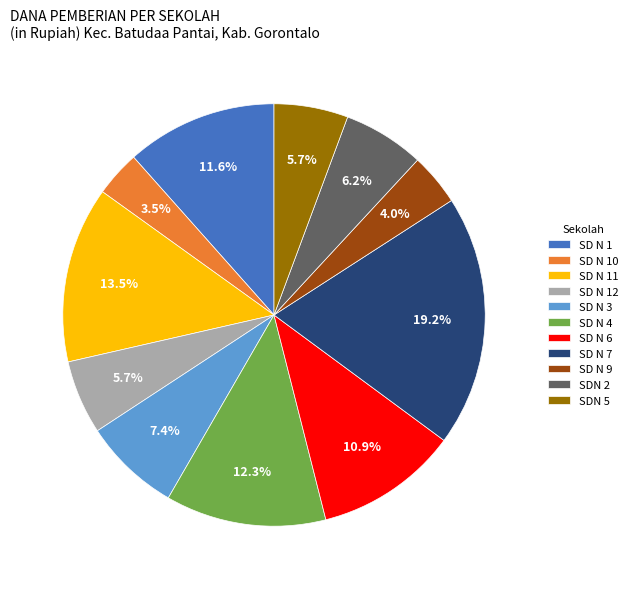

How many segments does this pie chart have?

11